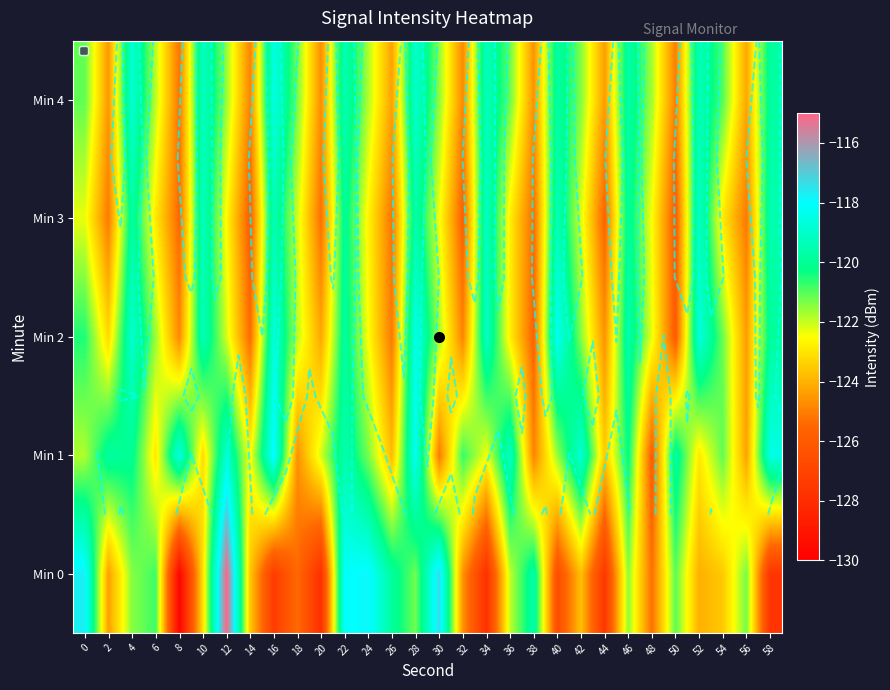

How many values in the Min 0 series are below -123?

16